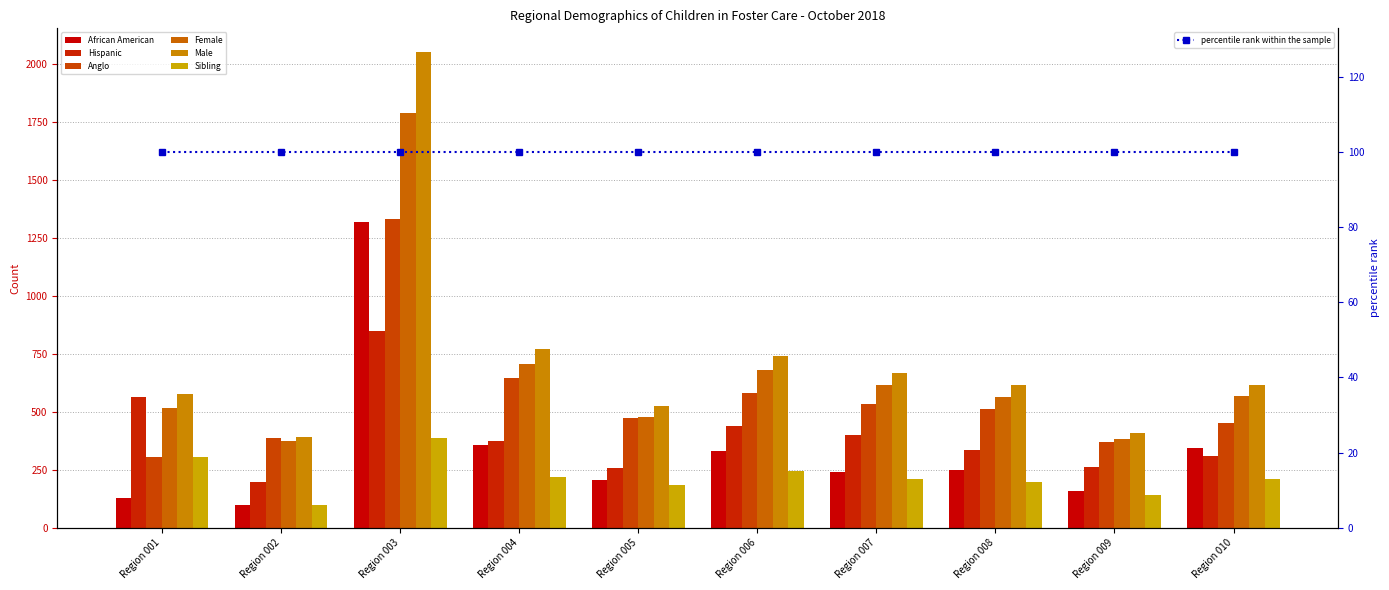

Between Region 004 and Region 008, which series saw the biggest shift?

Male